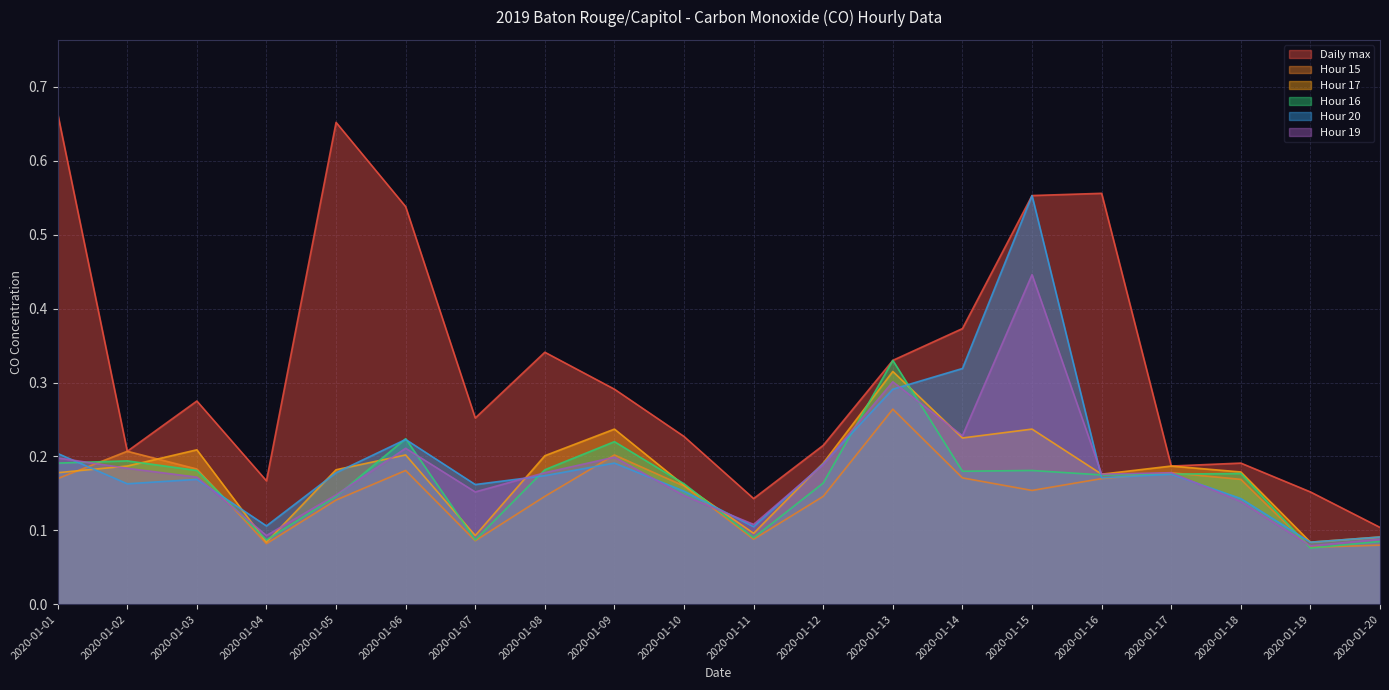

At which category does Hour 17 reach its first local valley?

2020-01-04